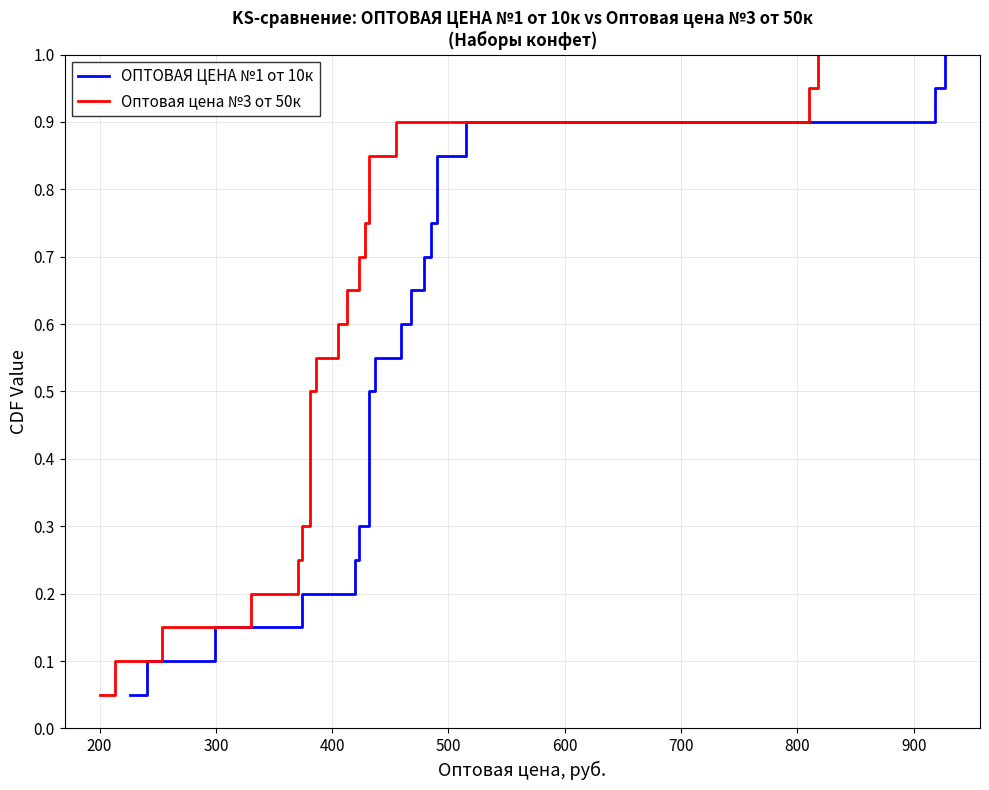

True or false: Оптовая цена №3 от 50к and ОПТОВАЯ ЦЕНА №1 от 10к cross at least once.

False